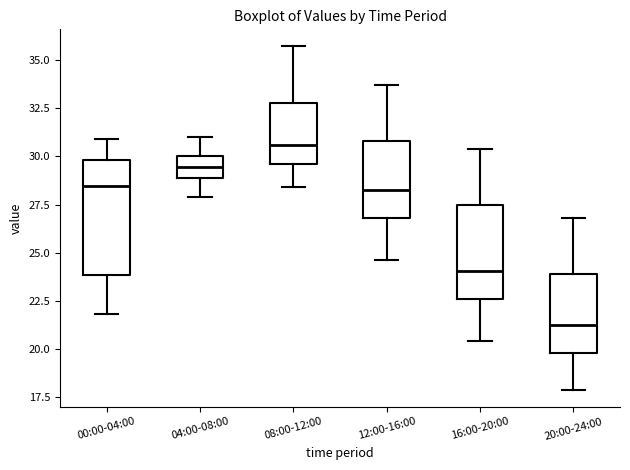

Where is the upper edge of the box for 12:00-16:00 on the y-axis? The values are not printed on the chart, so give them approximately, as read against the axis.

31.0